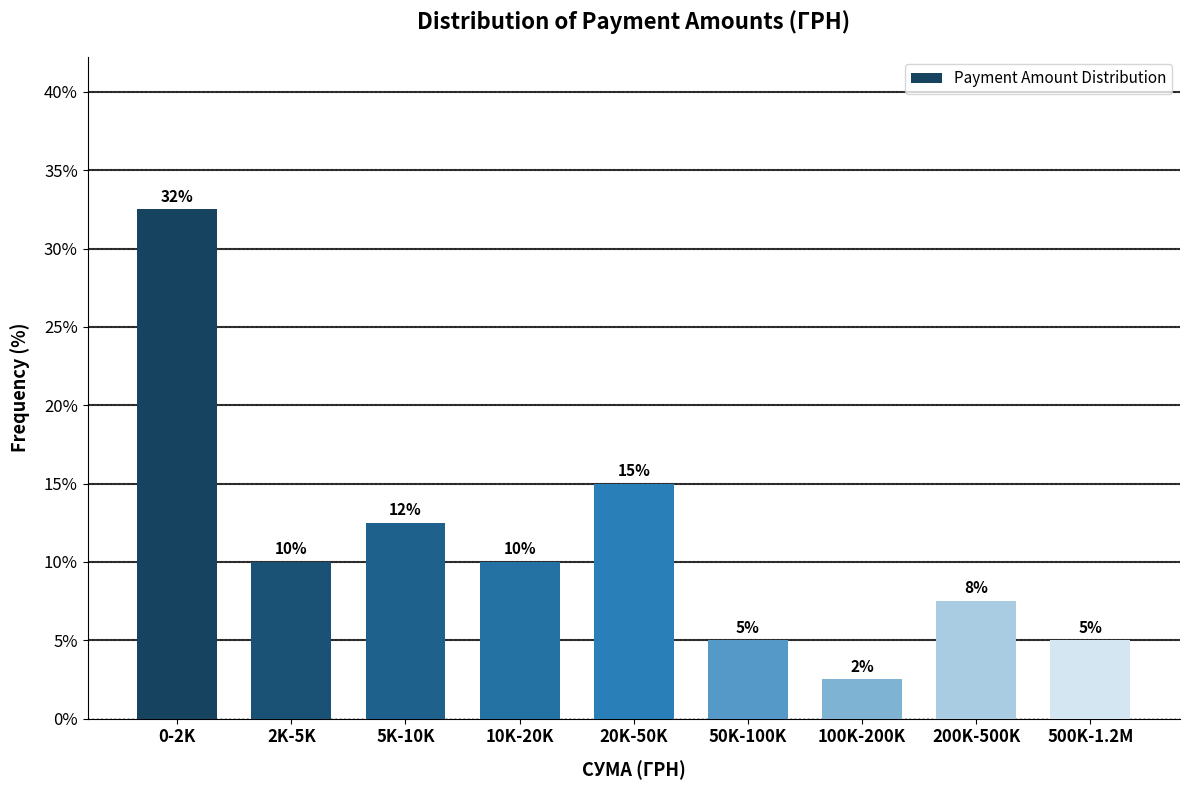

At which label is the value closest to 17?

20K-50K